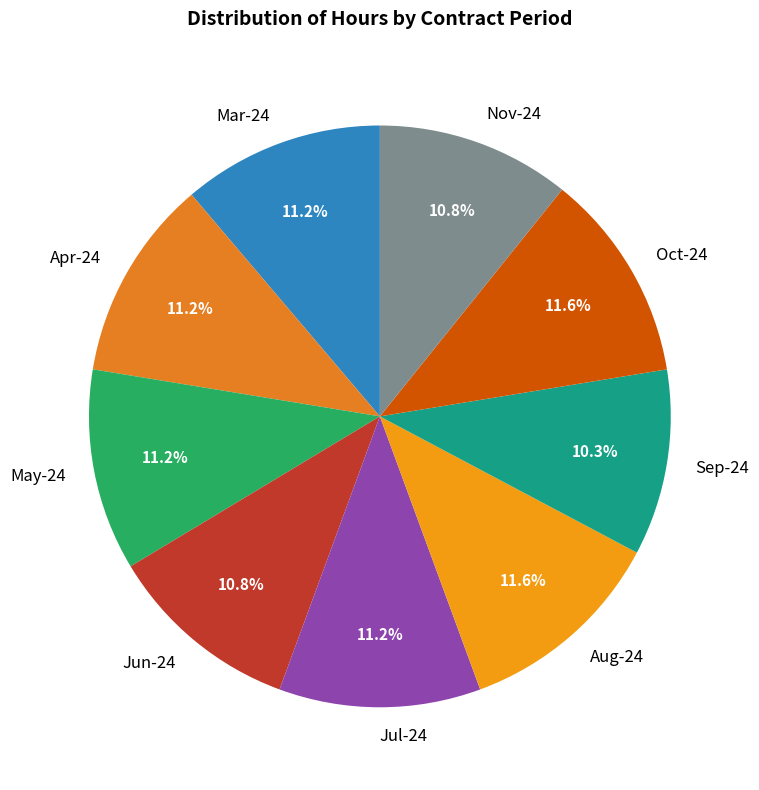

Is there any slice that represents more than half of the pie?

No